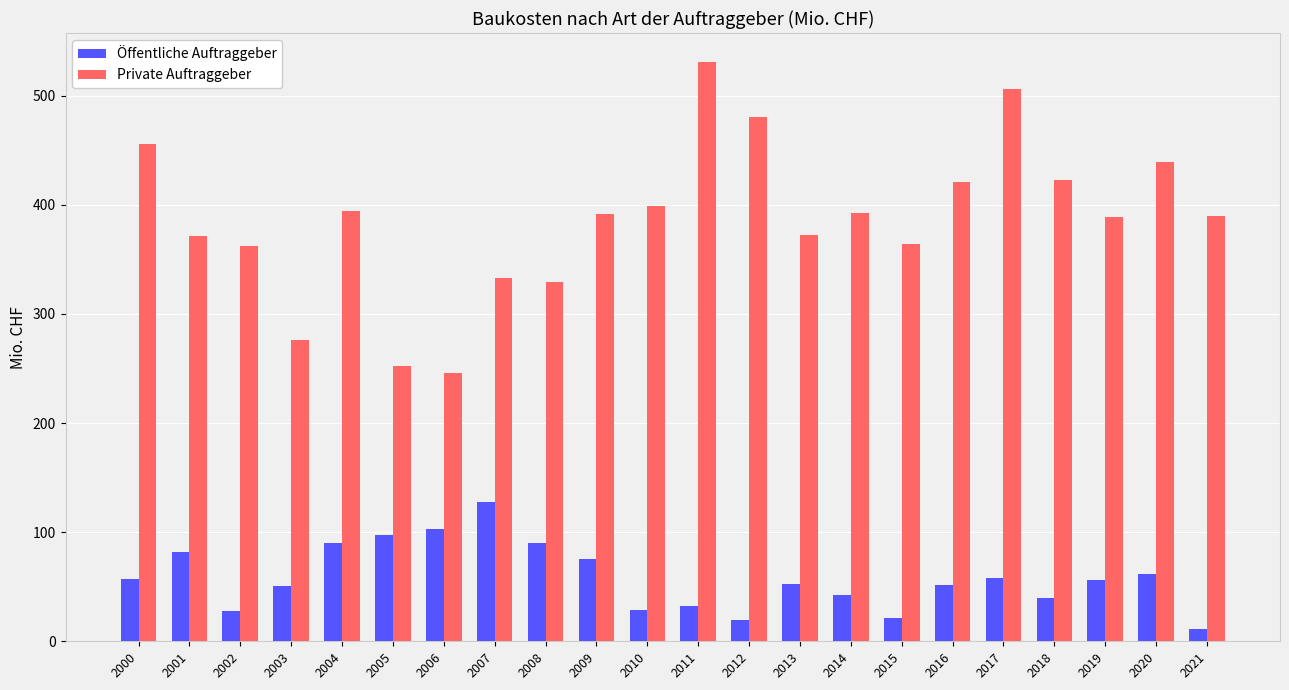

What is the maximum value for Private Auftraggeber?

530.9